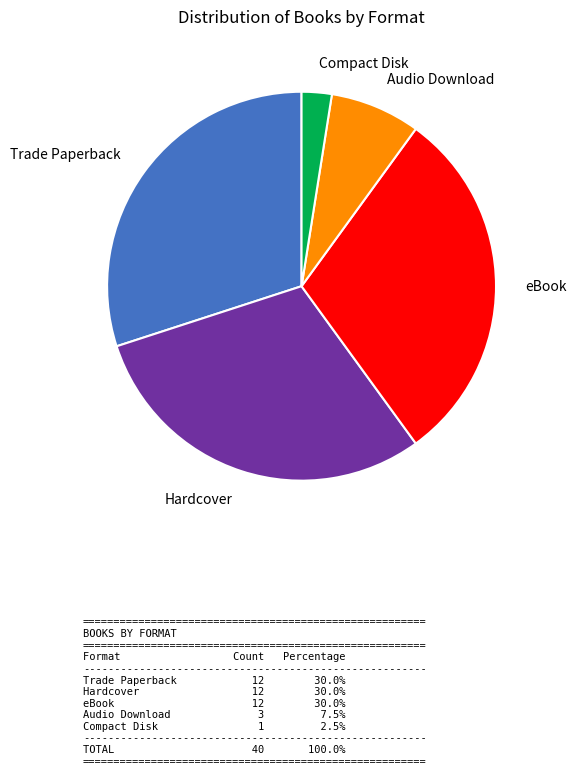

How many segments does this pie chart have?

5